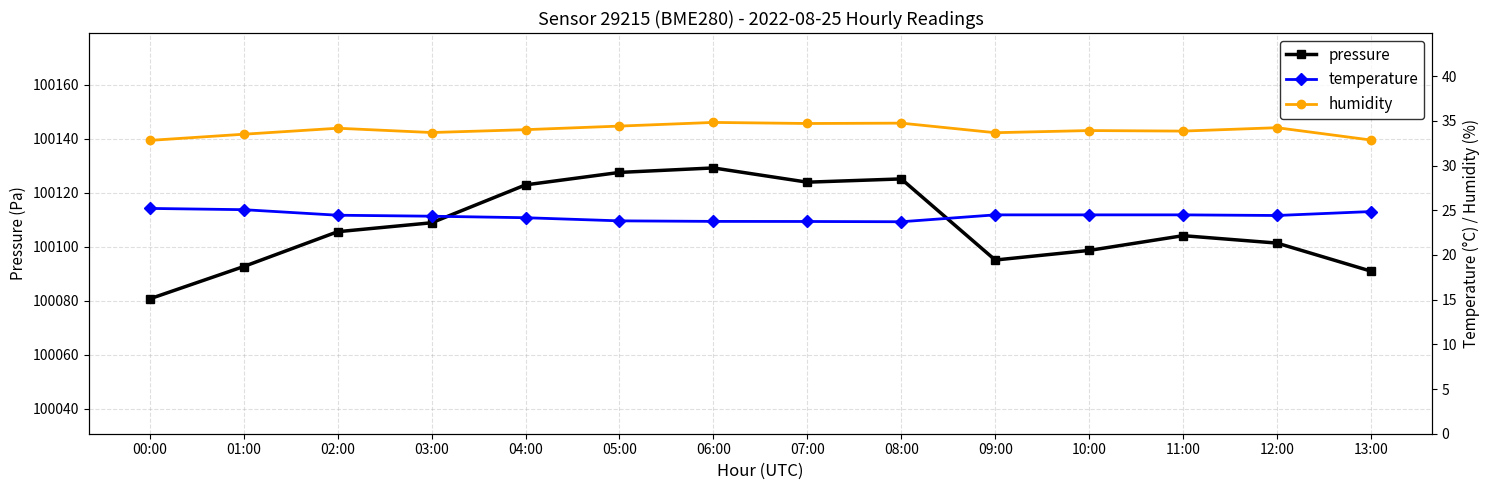

True or false: temperature and pressure cross at least once.

False